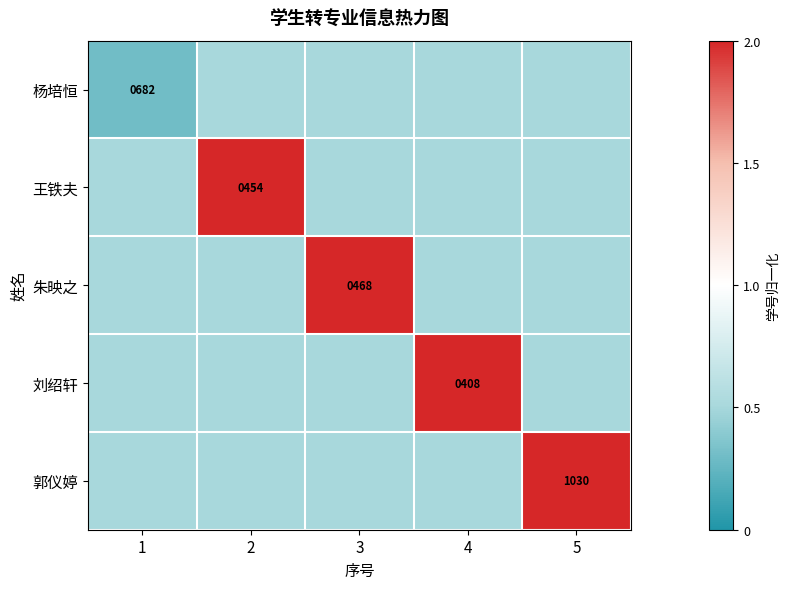

Which category has the highest value in the 刘绍轩 series?

4